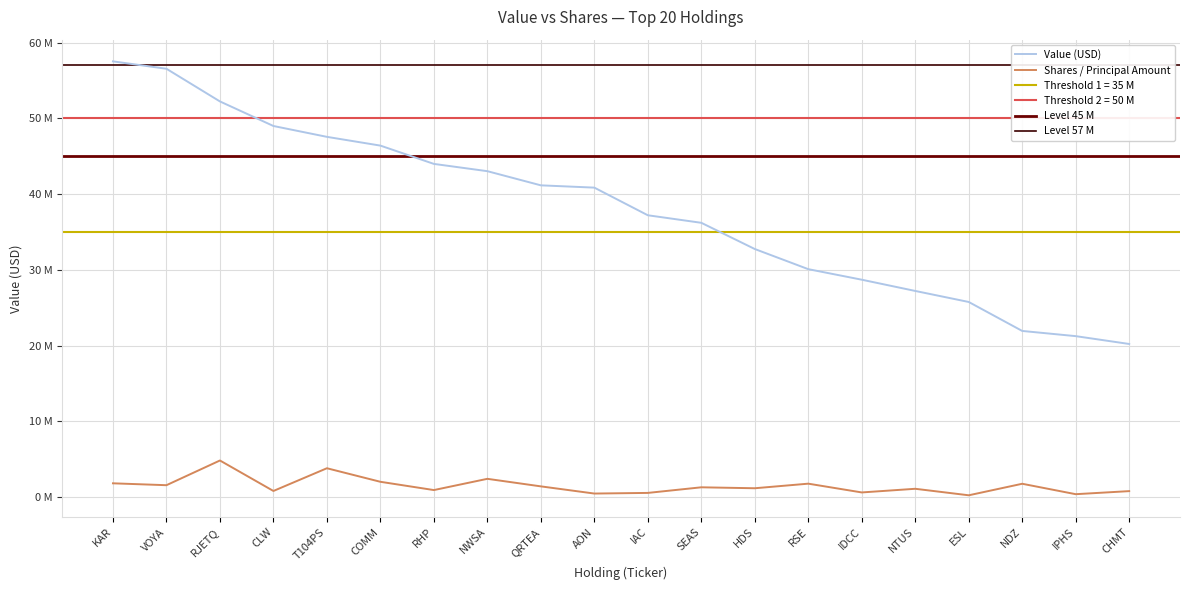

True or false: Value and Shares or principal amount intersect in this chart.

False